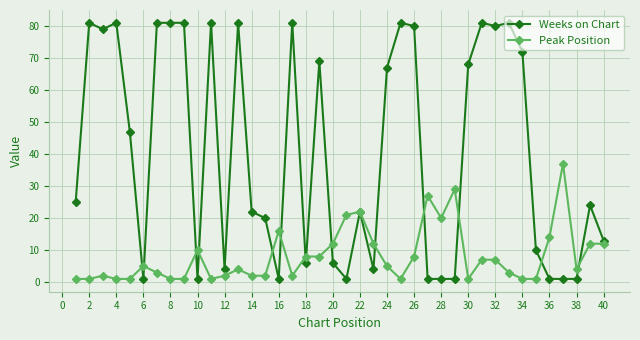

What are all the series names shown in the legend?

Weeks on Chart, Peak Position